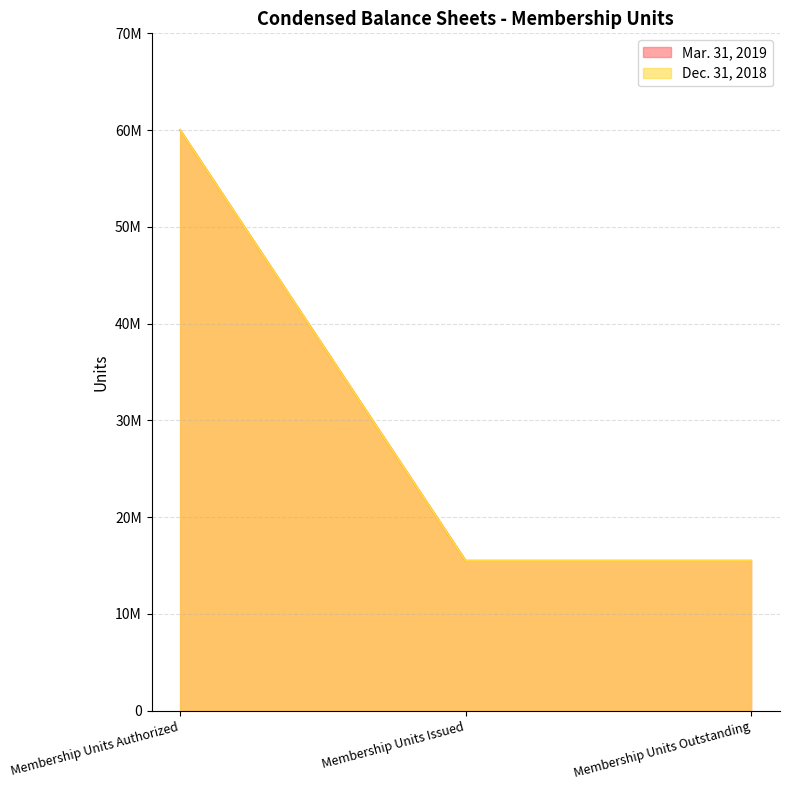

What position from the left is Membership Units Issued?

2